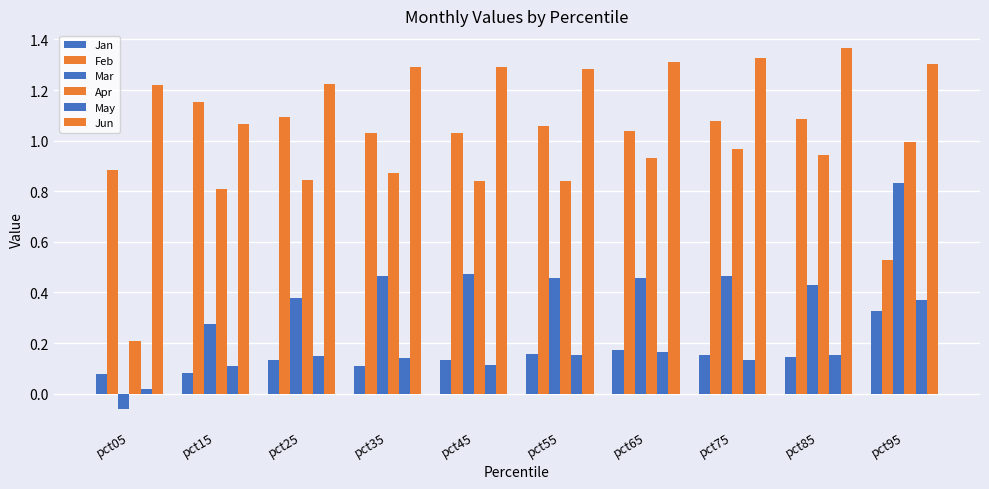

Between pct85 and pct55, which is larger?

pct55